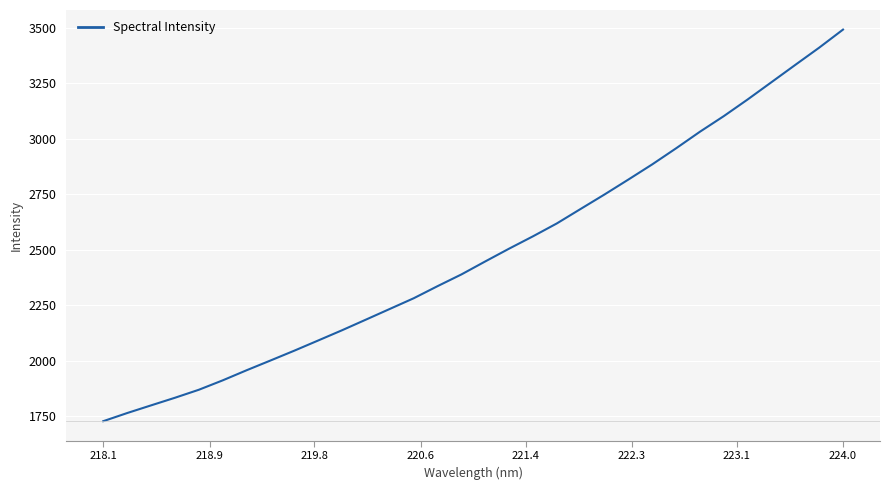

Reading left to right, list all the values displayed in this chart.

1728.8	1765.4	1800.0	1834.3	1870.3	1912.7	1958.2	2002.1	2046.5	2092.4	2138.5	2186.4	2234.5	2282.5	2337.1	2389.9	2448.5	2506.1	2561.6	2619.7	2685.1	2750.2	2817.4	2885.7	2958.1	3032.7	3103.0	3178.0	3255.9	3333.8	3411.2	3492.7